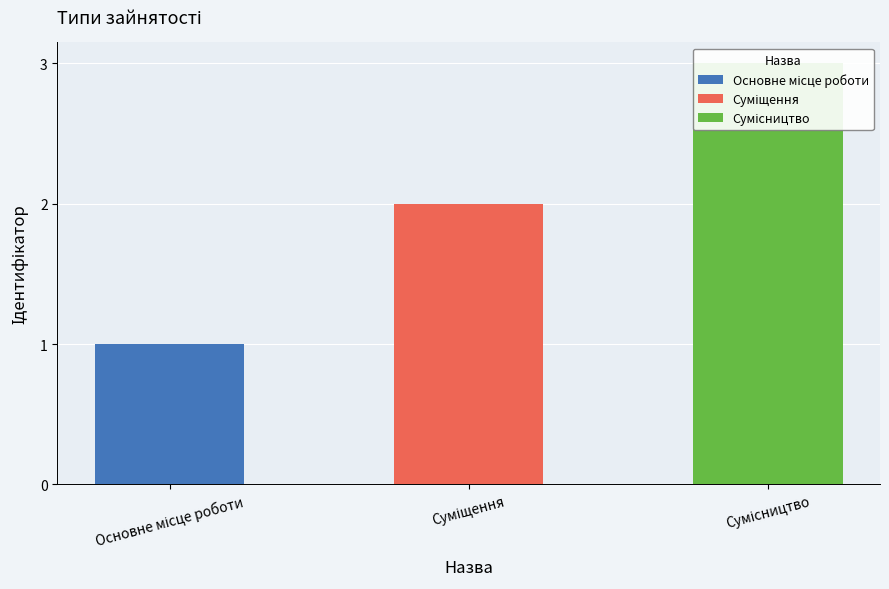

What is the value of the 2nd bar from the left?

2